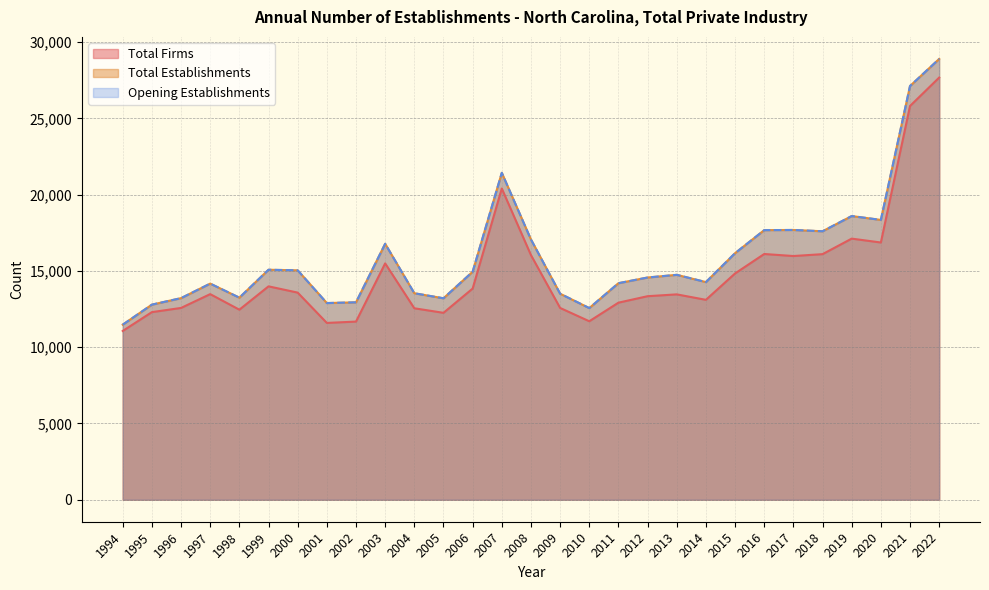

Reading left to right, list all the values displayed in this chart.

Total Firms: 1994=11064	1995=12299	1996=12573	1997=13479	1998=12459	1999=13989	2000=13578	2001=11591	2002=11678	2003=15494	2004=12551	2005=12253	2006=13843	2007=20404	2008=16039	2009=12573	2010=11700	2011=12919	2012=13343	2013=13463	2014=13105	2015=14835	2016=16110	2017=15977	2018=16100	2019=17118	2020=16864	2021=25816	2022=27678
Total Establishments: 1994=11477	1995=12790	1996=13216	1997=14169	1998=13247	1999=15078	2000=15040	2001=12894	2002=12941	2003=16779	2004=13537	2005=13207	2006=14945	2007=21433	2008=17061	2009=13507	2010=12564	2011=14196	2012=14569	2013=14744	2014=14269	2015=16164	2016=17675	2017=17686	2018=17601	2019=18598	2020=18346	2021=27126	2022=28901
Opening Establishments: 1994=11477	1995=12790	1996=13216	1997=14169	1998=13247	1999=15078	2000=15040	2001=12894	2002=12941	2003=16779	2004=13537	2005=13207	2006=14945	2007=21433	2008=17061	2009=13507	2010=12564	2011=14196	2012=14569	2013=14744	2014=14269	2015=16164	2016=17675	2017=17686	2018=17601	2019=18598	2020=18346	2021=27126	2022=28901